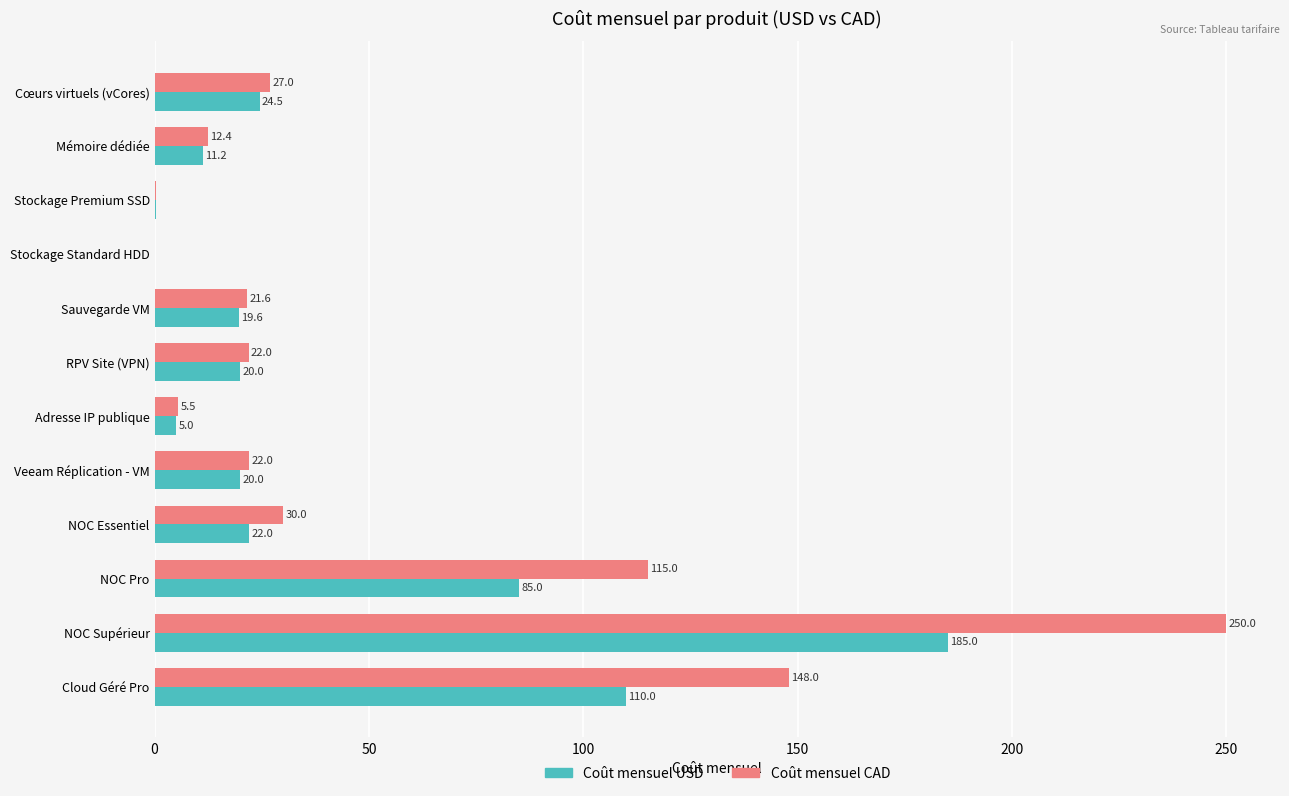

Which series has the largest total across all categories?

Coût mensuel CAD